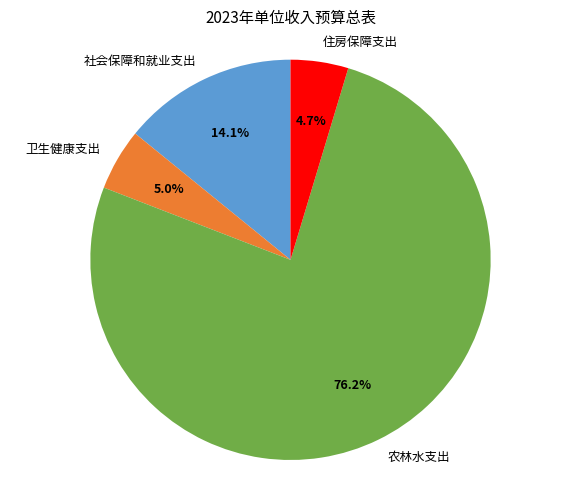

Count the number of slices in the pie.

4